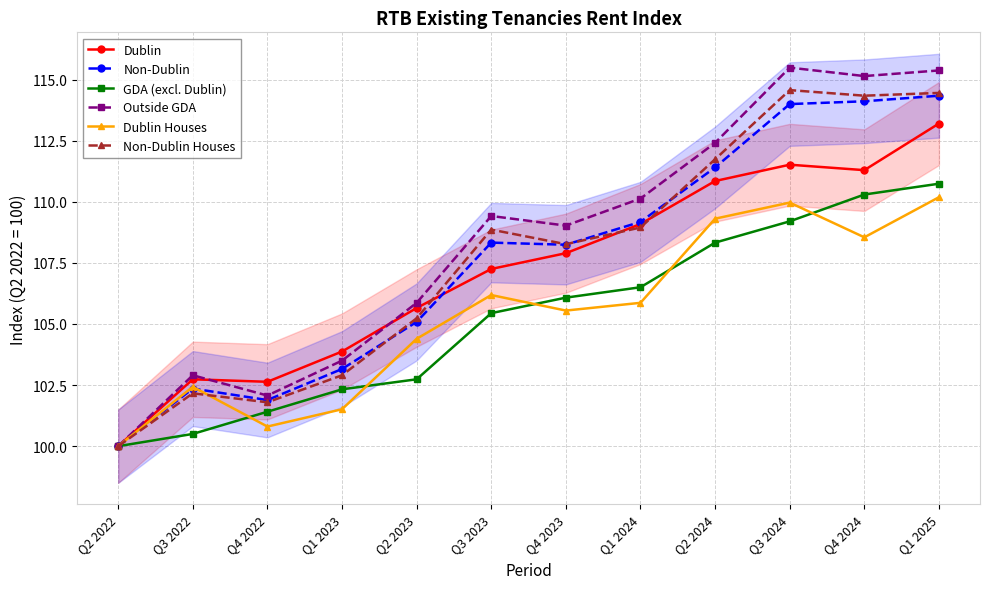

What is the total value across all series at Q3 2023?

645.5